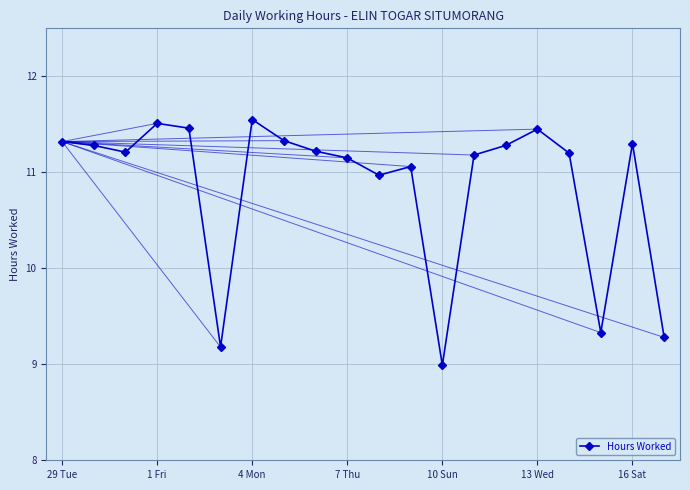

What is the difference between the maximum and second lowest values?

2.4